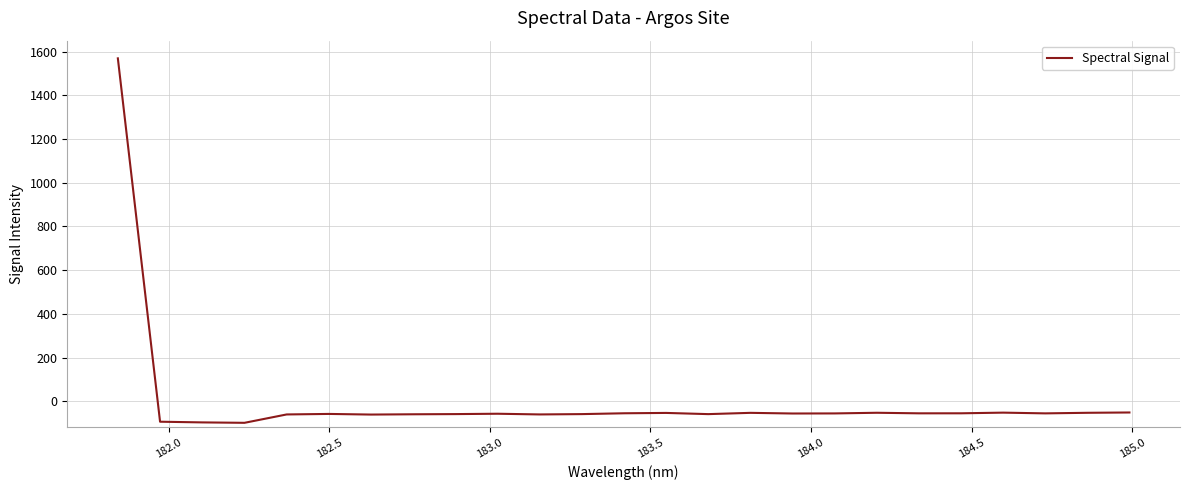

How many values are below -56?

13